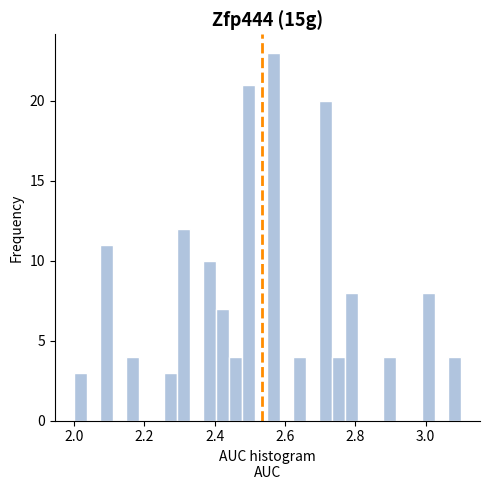

Around what value on the x-axis is the tallest bar? Give the approximate position of its centre, as read against the axis.

2.56